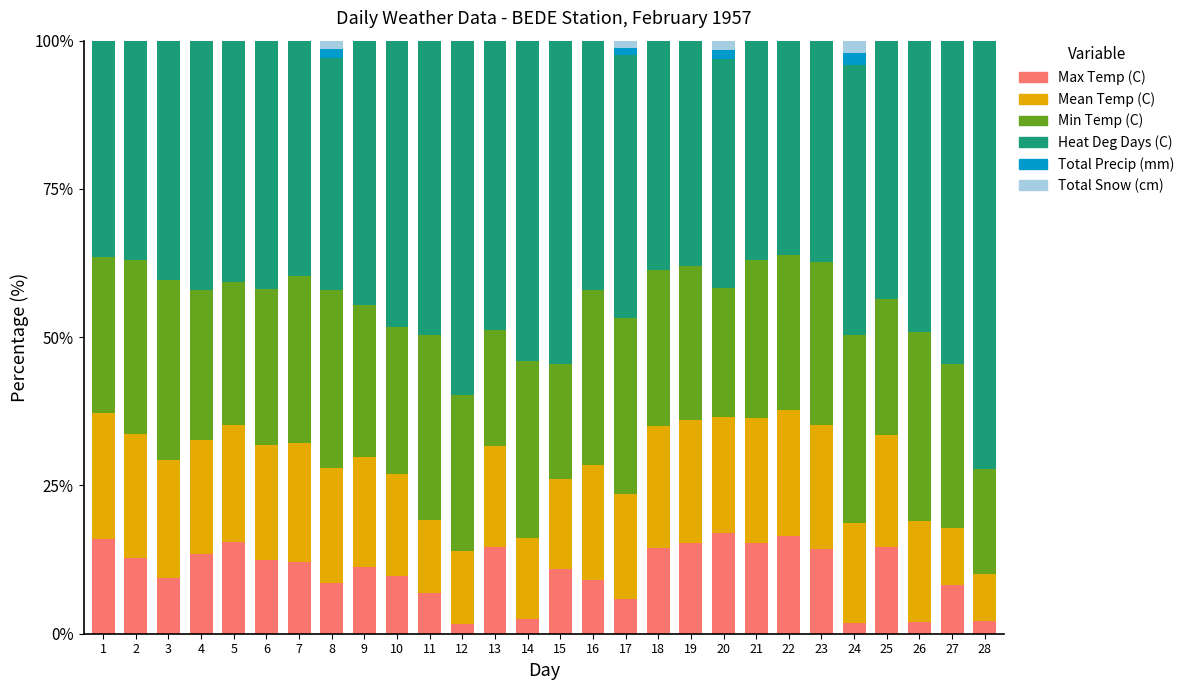

What is the highest value of the Max Temp (C) series?

17.0